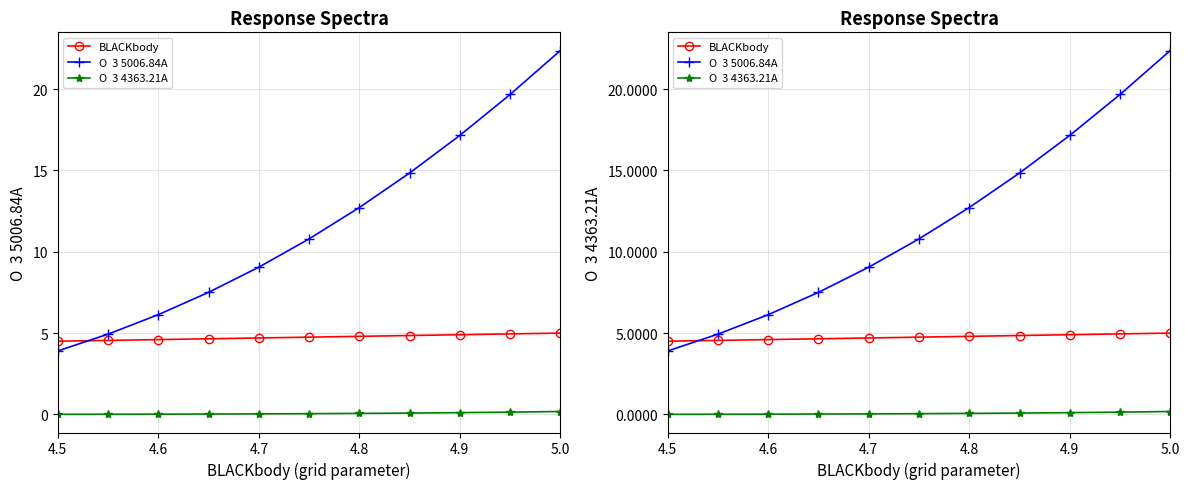

True or false: BLACKbody and O  3 4363.21A cross at least once.

False